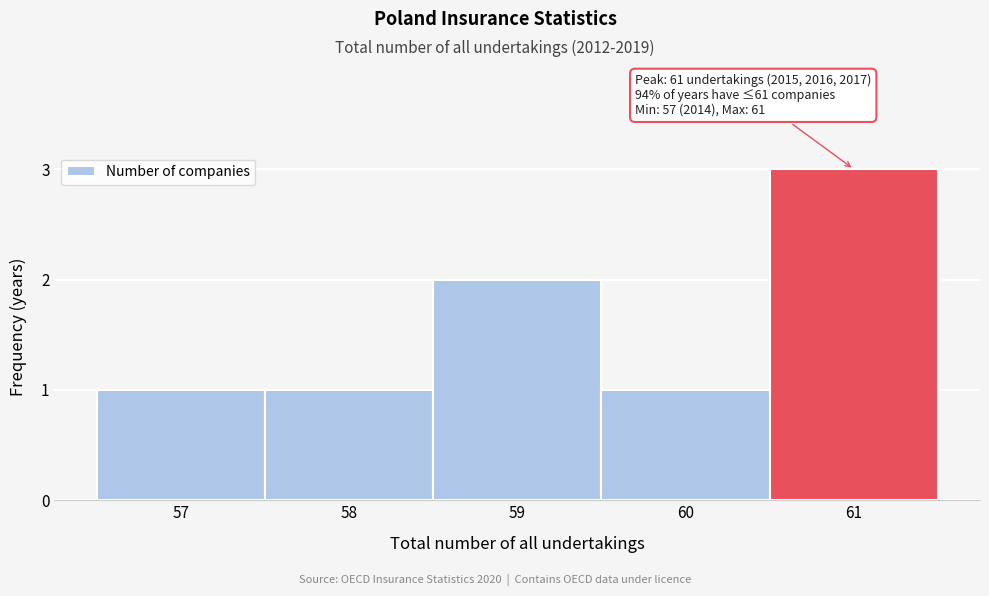

Reading left to right, extract all data points from this chart.

1	1	2	1	3